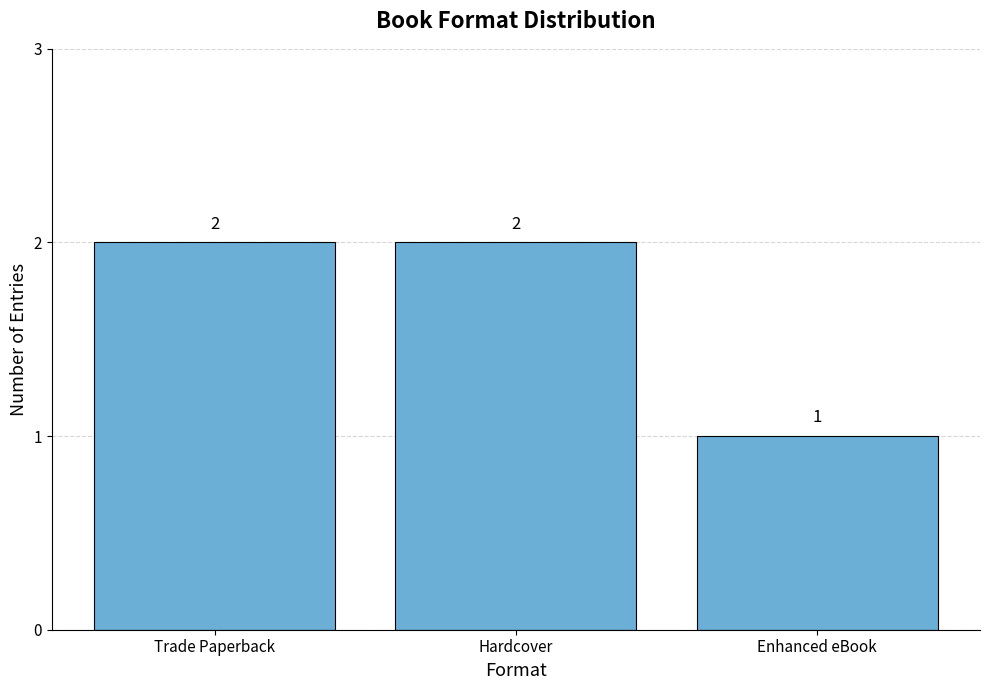

Where is the data nearest to the value 1?

Enhanced eBook